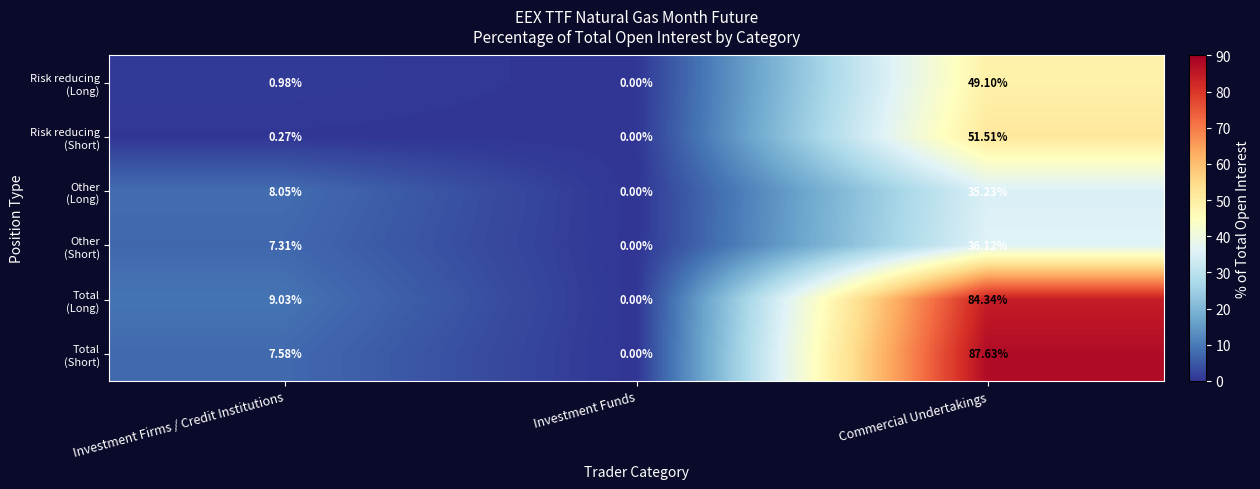

At which category does the chart reach its peak across all series?

Commercial Undertakings